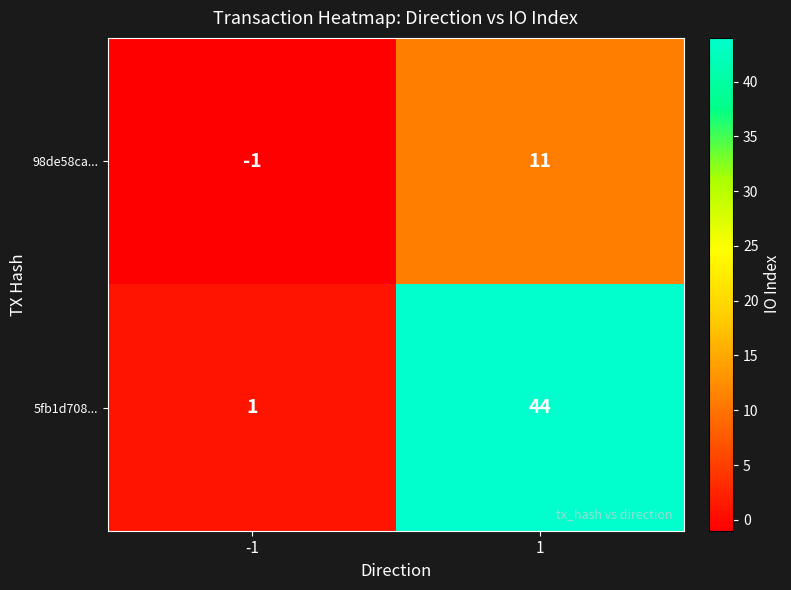

What is the average value of the 98de58ca... series?

5